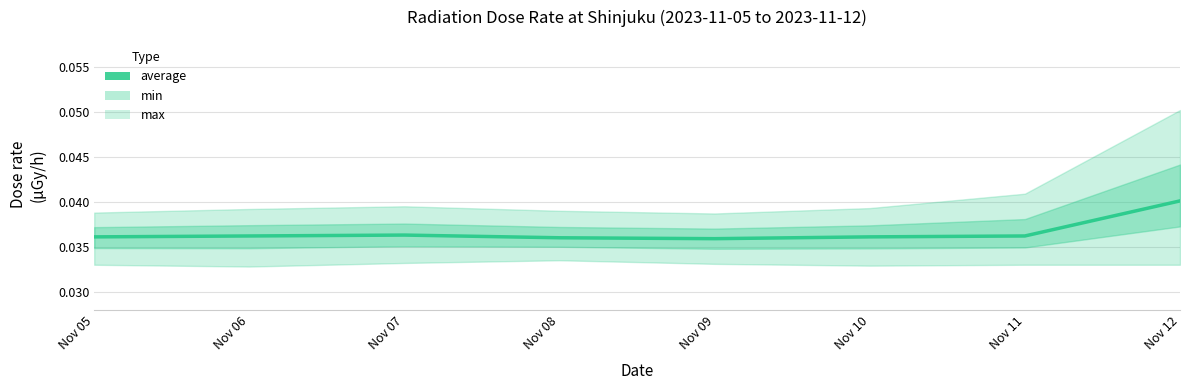

How many data points does each series have?

8